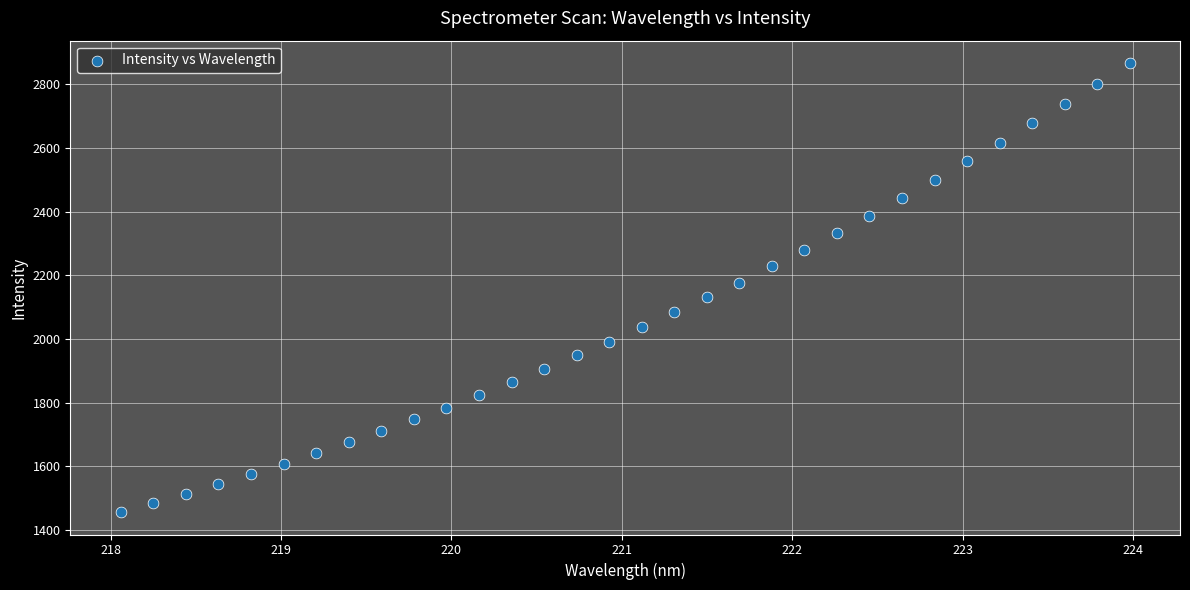

What is the range of X values (max minus min)?

5.9